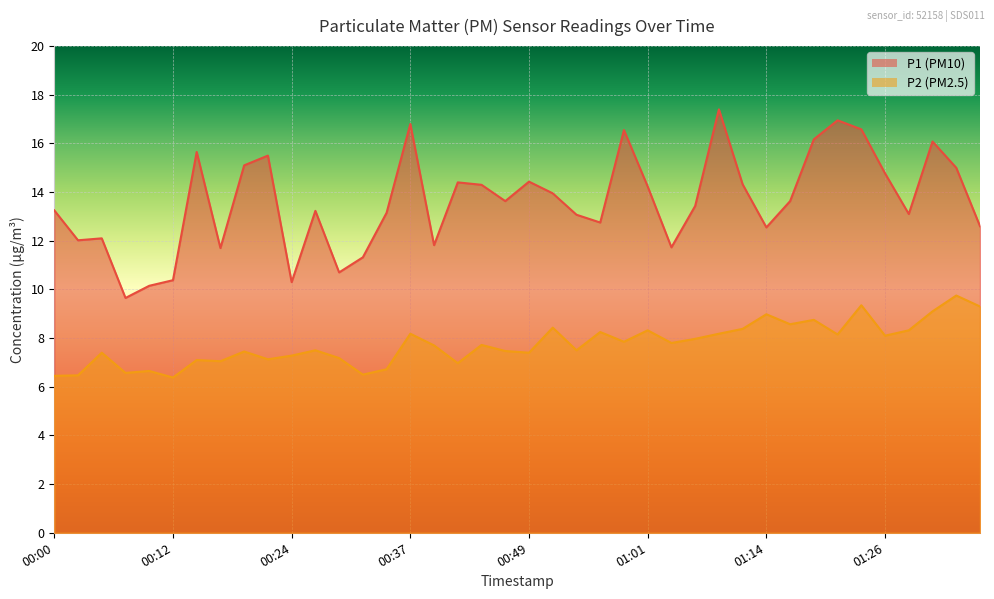

Reading right to left, what are all the values shown in this chart?

P1: 12.6	15.0	16.1	13.1	14.8	16.6	16.9	16.2	13.6	12.6	14.3	17.4	13.4	11.7	14.2	16.6	12.8	13.1	13.9	14.4	13.6	14.3	14.4	11.8	16.8	13.2	11.3	10.7	13.2	10.3	15.5	15.1	11.7	15.7	10.4	10.2	9.7	12.1	12.0	13.2
P2: 9.3	9.8	9.1	8.3	8.1	9.3	8.2	8.8	8.6	9.0	8.4	8.2	8.0	7.8	8.3	7.8	8.2	7.5	8.4	7.4	7.5	7.7	7.0	7.7	8.2	6.7	6.5	7.2	7.5	7.3	7.1	7.5	7.0	7.1	6.4	6.7	6.6	7.4	6.5	6.5